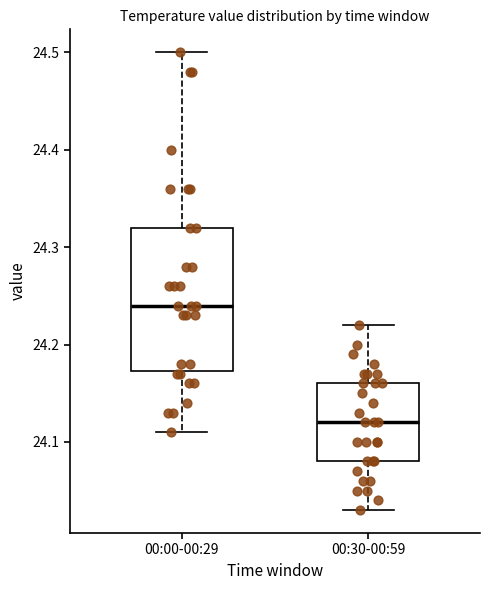

Where does the upper whisker of the box for 00:00-00:29 end on the y-axis? The values are not printed on the chart, so give them approximately, as read against the axis.

24.50